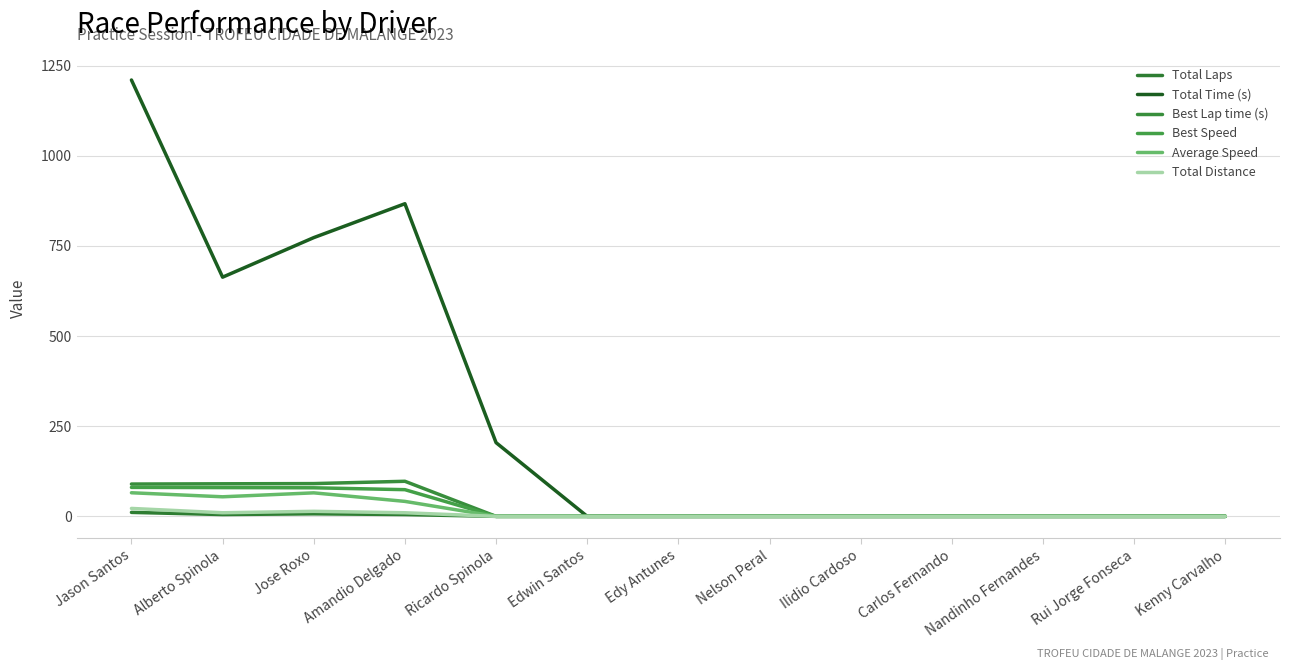

Reading left to right, extract all data points from this chart.

Total Laps: 11.0	5.0	7.0	5.0	0.0	0.0	0.0	0.0	0.0	0.0	0.0	0.0	0.0
Total Time (s): 1209.9	663.2	772.9	866.9	204.4	0.0	0.0	0.0	0.0	0.0	0.0	0.0	0.0
Best Lap time (s): 89.6	90.3	90.9	97.3	0.0	0.0	0.0	0.0	0.0	0.0	0.0	0.0	0.0
Best Speed: 80.4	79.7	79.2	74.0	0.0	0.0	0.0	0.0	0.0	0.0	0.0	0.0	0.0
Average Speed: 65.5	54.3	65.2	41.5	0.0	0.0	0.0	0.0	0.0	0.0	0.0	0.0	0.0
Total Distance: 22.0	10.0	14.0	10.0	0.0	0.0	0.0	0.0	0.0	0.0	0.0	0.0	0.0